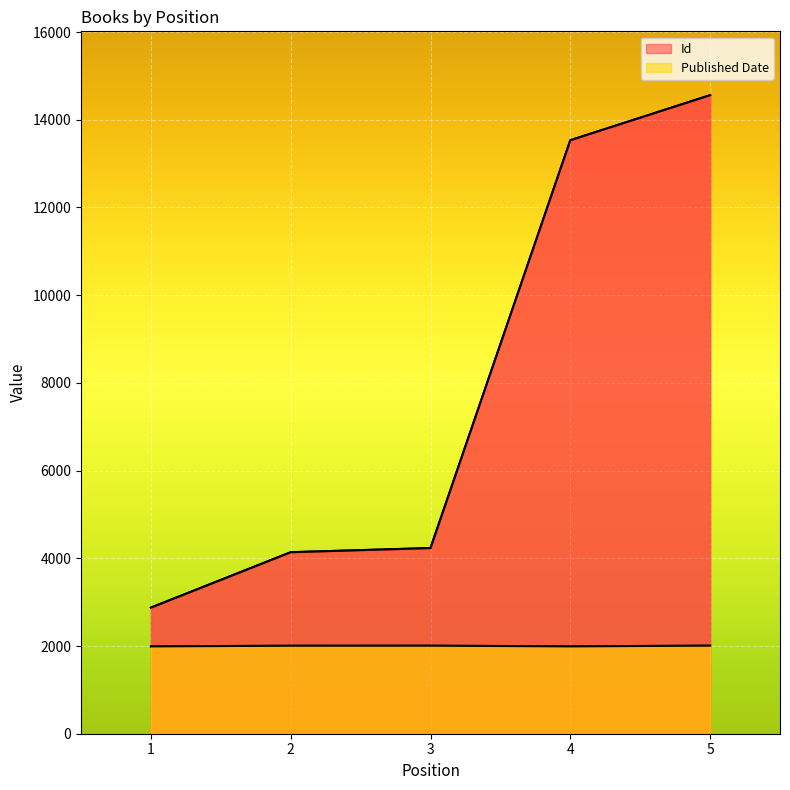

The value of Published Date at 1 is 3313. True or false?

False